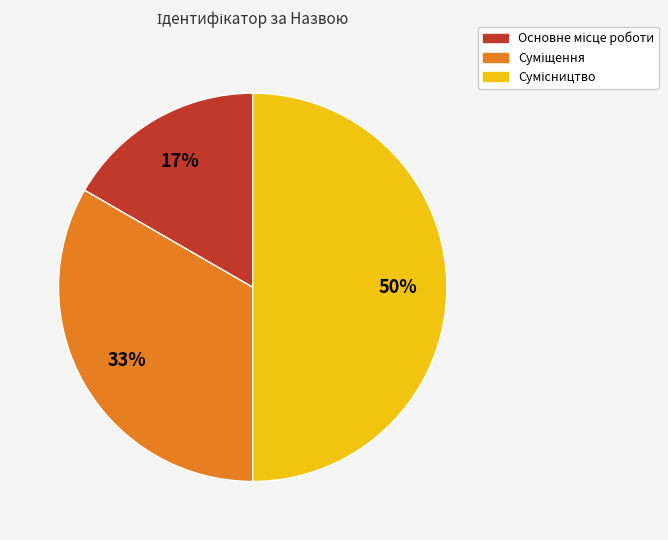

To the nearest percent, what is the average slice percentage?

33%